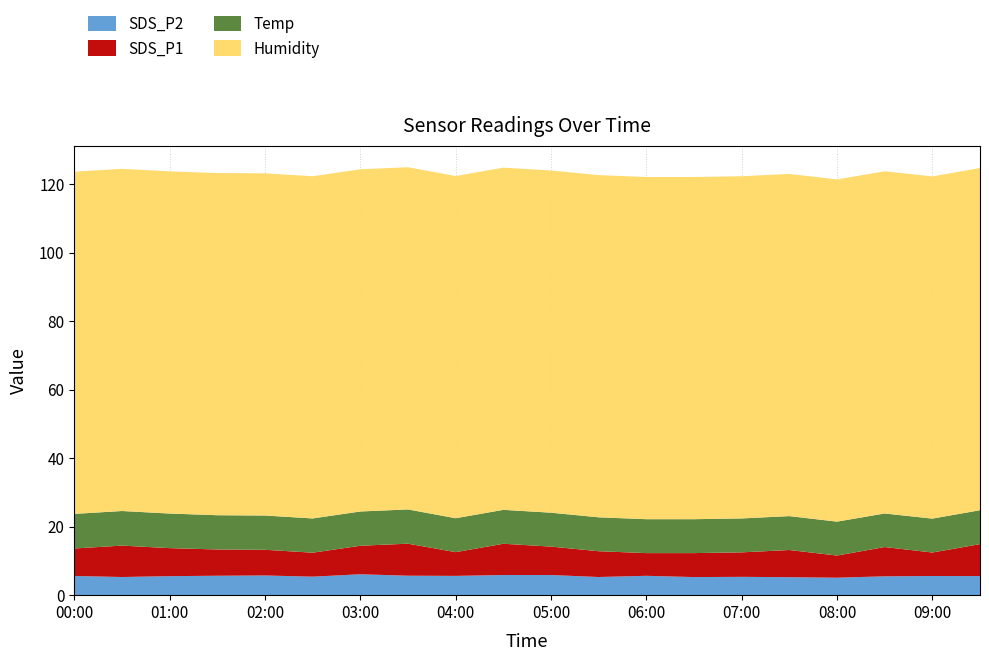

Reading left to right, list all the values displayed in this chart.

SDS_P2: 00:00=5.6	00:30=5.3	01:00=5.5	01:30=5.7	02:00=5.8	02:30=5.4	03:00=6.1	03:30=5.7	04:00=5.6	04:30=5.9	05:00=5.9	05:30=5.3	06:00=5.7	06:30=5.3	07:00=5.3	07:30=5.2	08:00=5.1	08:30=5.5	09:00=5.6	09:30=5.6
SDS_P1: 00:00=8.0	00:30=9.2	01:00=8.2	01:30=7.7	02:00=7.5	02:30=7.0	03:00=8.3	03:30=9.3	04:00=6.9	04:30=9.1	05:00=8.3	05:30=7.5	06:00=6.6	06:30=7.0	07:00=7.2	07:30=7.9	08:00=6.5	08:30=8.6	09:00=6.8	09:30=9.3
Temp: 00:00=10.1	00:30=10.1	01:00=10.1	01:30=10.0	02:00=10.0	02:30=10.0	03:00=10.0	03:30=10.0	04:00=9.9	04:30=9.9	05:00=9.9	05:30=9.9	06:00=9.9	06:30=9.9	07:00=9.9	07:30=9.9	08:00=9.9	08:30=9.8	09:00=9.9	09:30=9.9
Humidity: 00:00=99.9	00:30=99.9	01:00=99.9	01:30=99.9	02:00=99.9	02:30=99.9	03:00=99.9	03:30=99.9	04:00=99.9	04:30=99.9	05:00=99.9	05:30=99.9	06:00=99.9	06:30=99.9	07:00=99.9	07:30=99.9	08:00=99.9	08:30=99.9	09:00=99.9	09:30=99.9